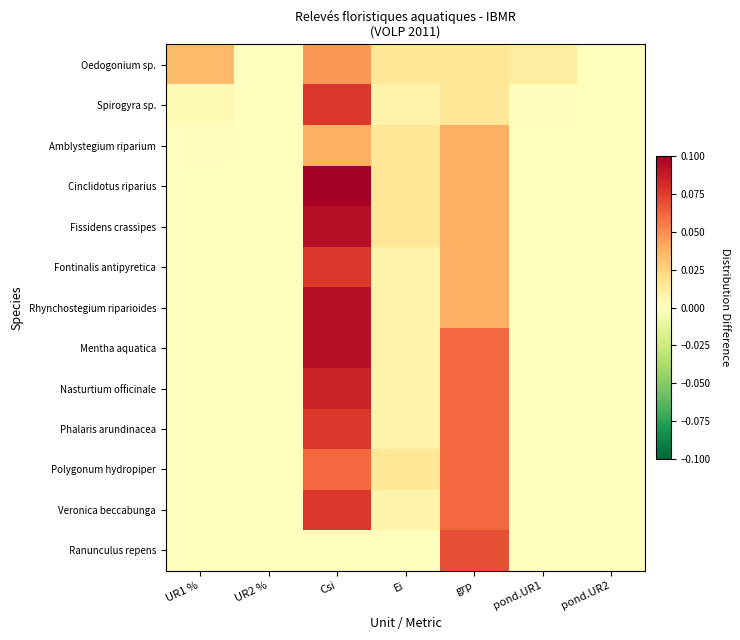

Reading left to right, extract all data points from this chart.

Oedogonium sp.: UR1 %=0.0	UR2 %=0.0	Csi=0.0	Ei=0.0	grp=0.0	pond.UR1=0.0	pond.UR2=0.0
Spirogyra sp.: UR1 %=0.0	UR2 %=0.0	Csi=0.1	Ei=0.0	grp=0.0	pond.UR1=0.0	pond.UR2=0.0
Amblystegium riparium: UR1 %=0.0	UR2 %=0.0	Csi=0.0	Ei=0.0	grp=0.0	pond.UR1=0.0	pond.UR2=0.0
Cinclidotus riparius: UR1 %=0.0	UR2 %=0.0	Csi=0.1	Ei=0.0	grp=0.0	pond.UR1=0.0	pond.UR2=0.0
Fissidens crassipes: UR1 %=0.0	UR2 %=0.0	Csi=0.1	Ei=0.0	grp=0.0	pond.UR1=0.0	pond.UR2=0.0
Fontinalis antipyretica: UR1 %=0.0	UR2 %=0.0	Csi=0.1	Ei=0.0	grp=0.0	pond.UR1=0.0	pond.UR2=0.0
Rhynchostegium riparioides: UR1 %=0.0	UR2 %=0.0	Csi=0.1	Ei=0.0	grp=0.0	pond.UR1=0.0	pond.UR2=0.0
Mentha aquatica: UR1 %=0.0	UR2 %=0.0	Csi=0.1	Ei=0.0	grp=0.1	pond.UR1=0.0	pond.UR2=0.0
Nasturtium officinale: UR1 %=0.0	UR2 %=0.0	Csi=0.1	Ei=0.0	grp=0.1	pond.UR1=0.0	pond.UR2=0.0
Phalaris arundinacea: UR1 %=0.0	UR2 %=0.0	Csi=0.1	Ei=0.0	grp=0.1	pond.UR1=0.0	pond.UR2=0.0
Polygonum hydropiper: UR1 %=0.0	UR2 %=0.0	Csi=0.1	Ei=0.0	grp=0.1	pond.UR1=0.0	pond.UR2=0.0
Veronica beccabunga: UR1 %=0.0	UR2 %=0.0	Csi=0.1	Ei=0.0	grp=0.1	pond.UR1=0.0	pond.UR2=0.0
Ranunculus repens: UR1 %=0.0	UR2 %=0.0	Csi=0.0	Ei=0.0	grp=0.1	pond.UR1=0.0	pond.UR2=0.0